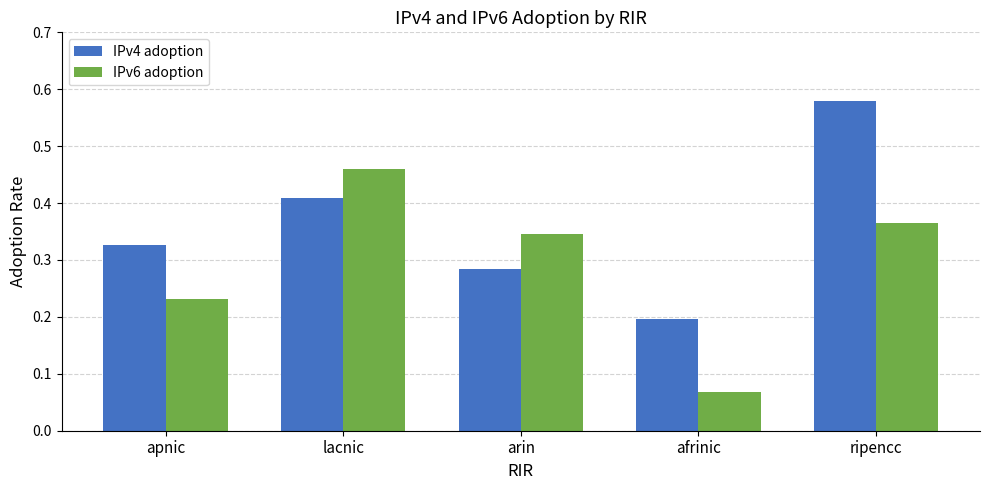

What are all the series names shown in the legend?

IPv4 adoption, IPv6 adoption